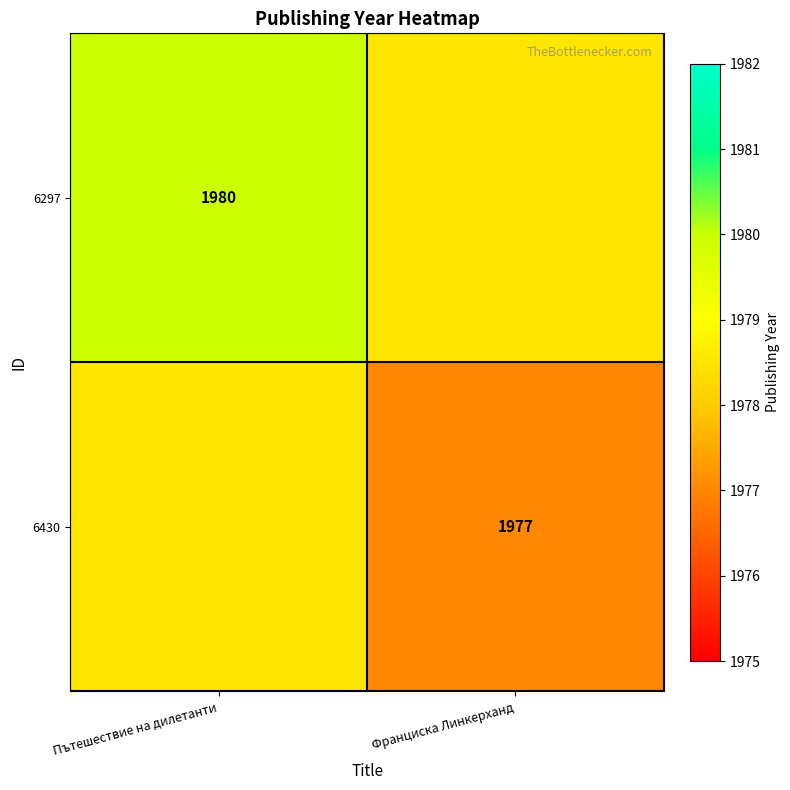

The value of 6430 at Франциска Линкерханд is 3284.3. True or false?

False